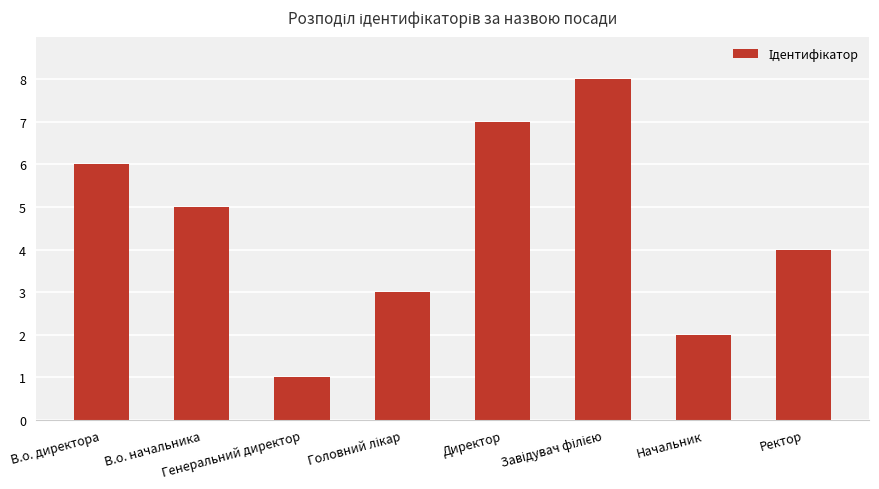

Reading left to right, transcribe all the data shown in this chart.

6	5	1	3	7	8	2	4